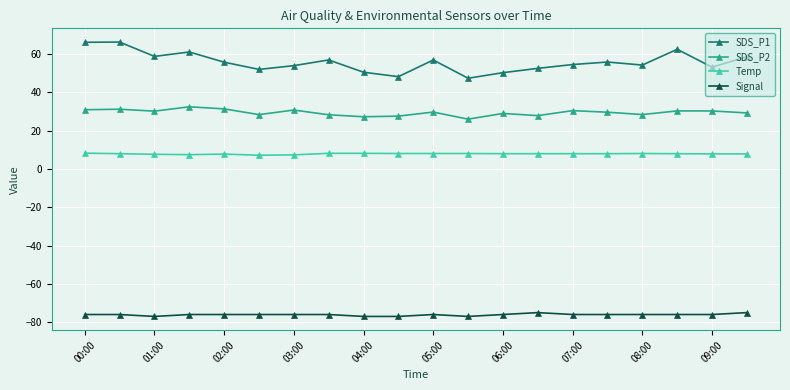

What is the smallest value displayed?

-77.0